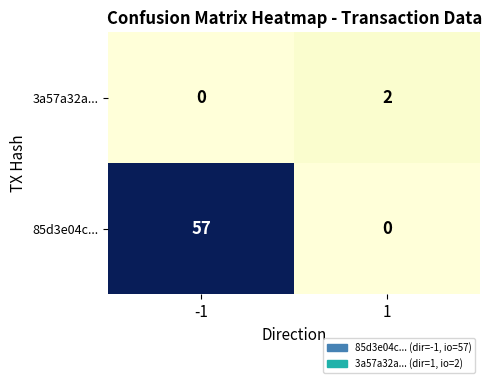

What is the difference between the maximum and minimum values in the 85d3e04c... series?

57